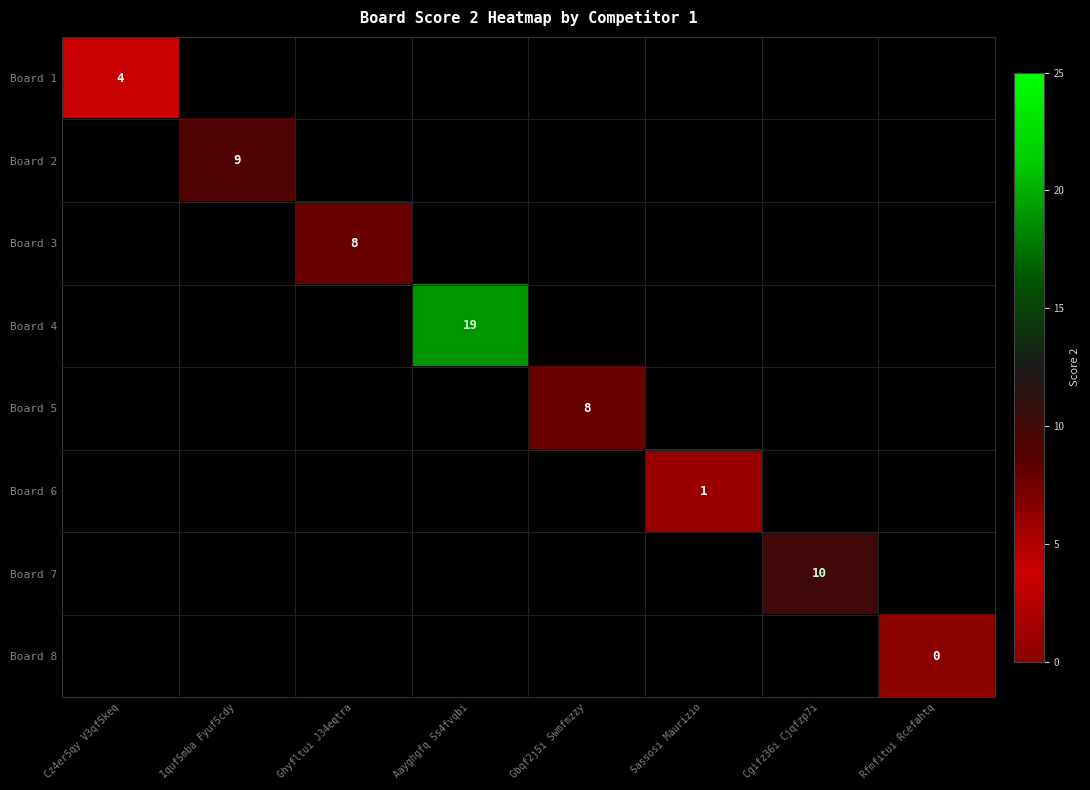

The Board 4 series shows 19 at Aayghgfq Ss4fvqbi. True or false?

True